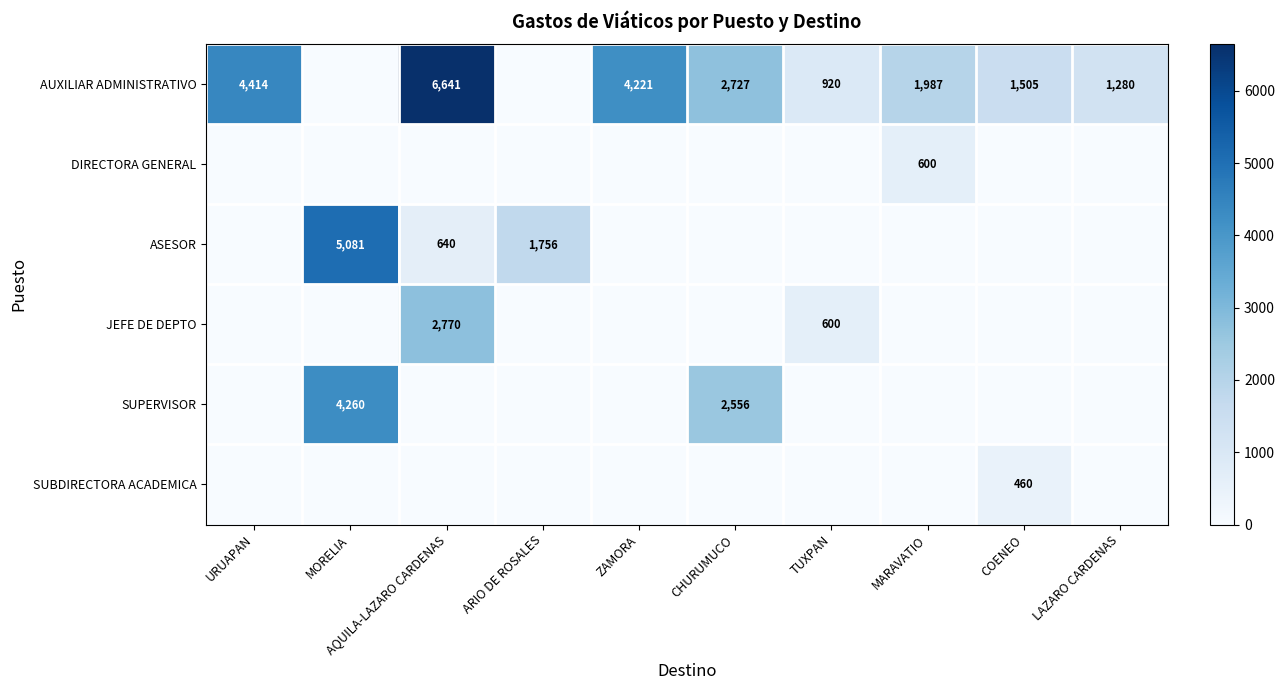

The value of AUXILIAR ADMINISTRATIVO at TUXPAN is 920. True or false?

True